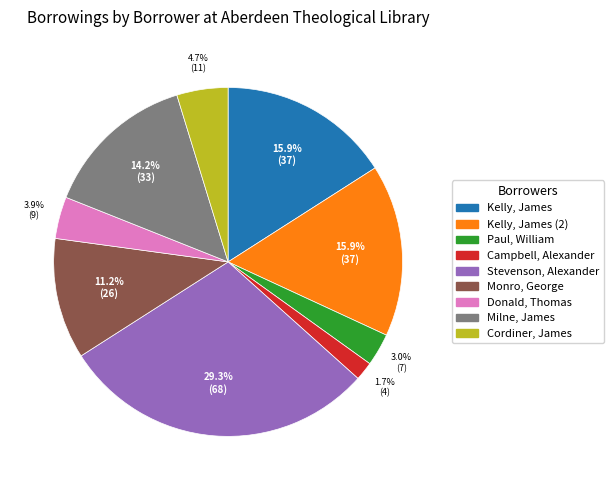

To the nearest percent, what is the average slice percentage?

11%